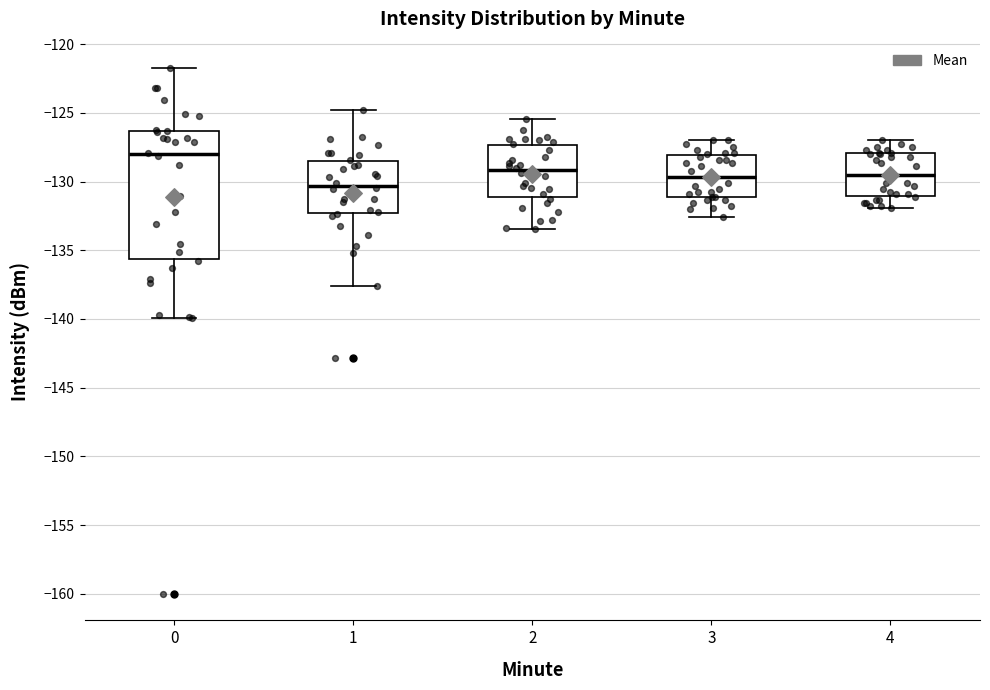

Which box's median line is the highest?

0